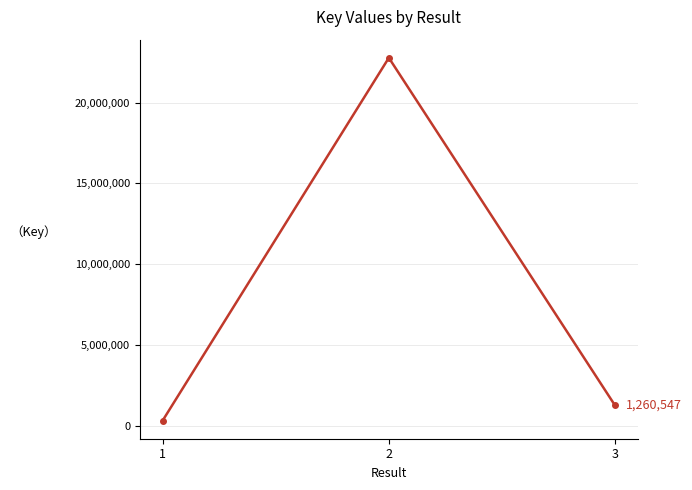

Which category has the lowest value across all series?

1